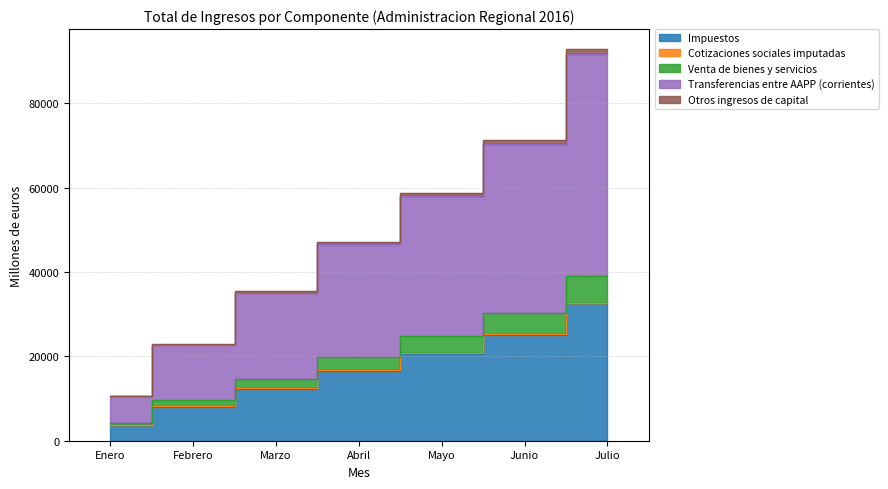

What is the difference between the highest and lowest values at Marzo?

23109